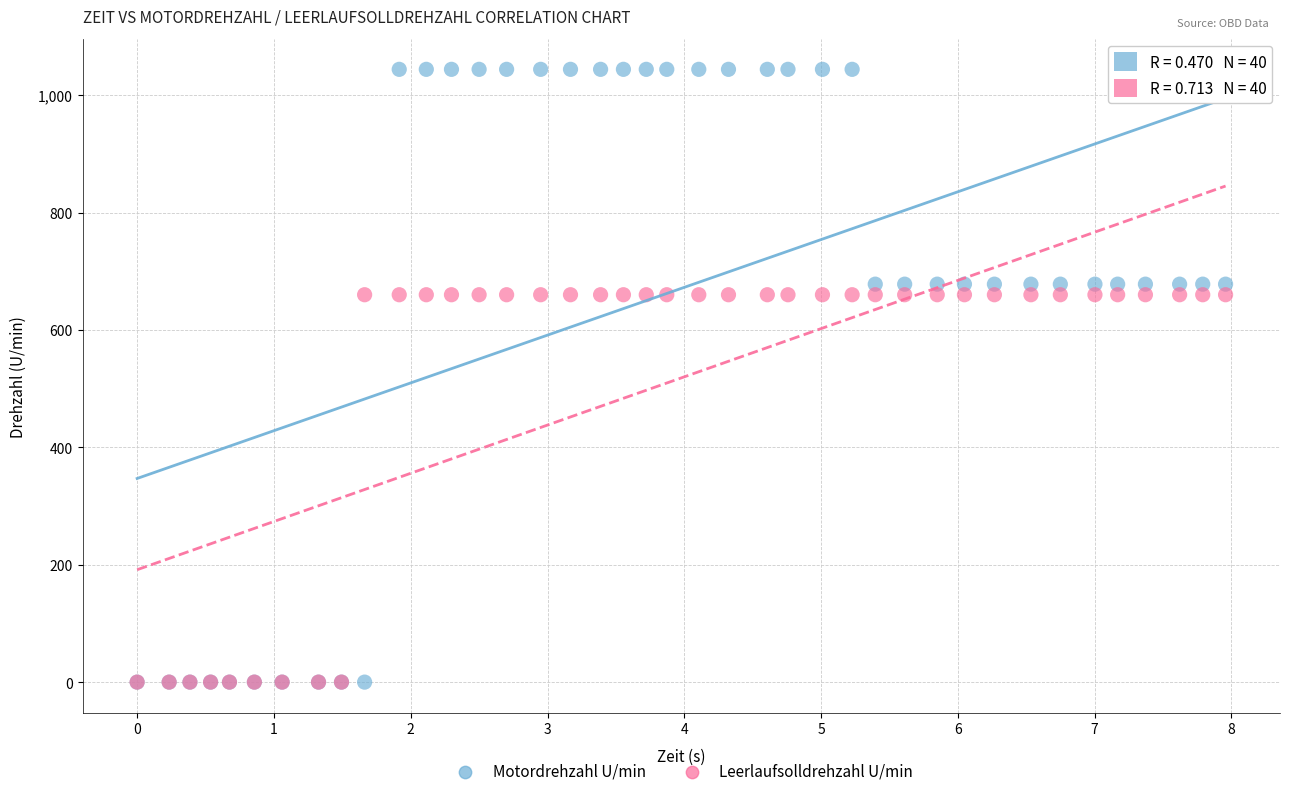

What are all the series names shown in the legend?

Motordrehzahl U/min, Leerlaufsolldrehzahl U/min